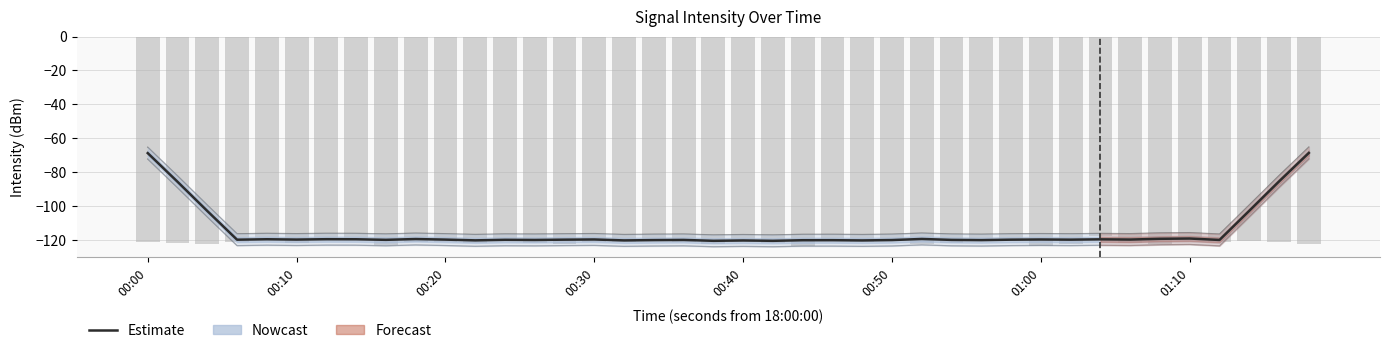

What is the value of the Estimate bar at the 28th from the left?

-120.1